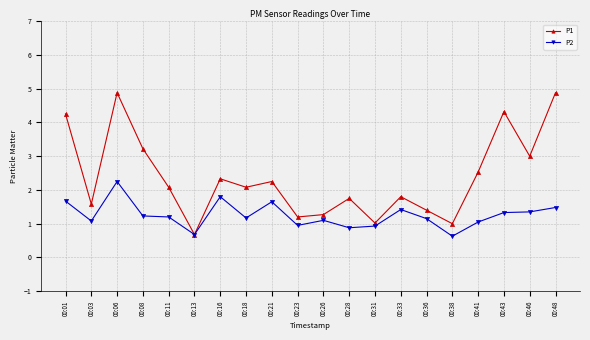

Is the value of P1 at 00:03 greater than the value of P2 at 00:06?

No